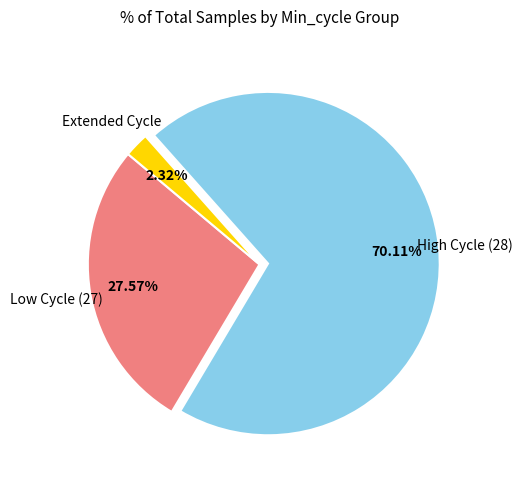

How many segments does this pie chart have?

3